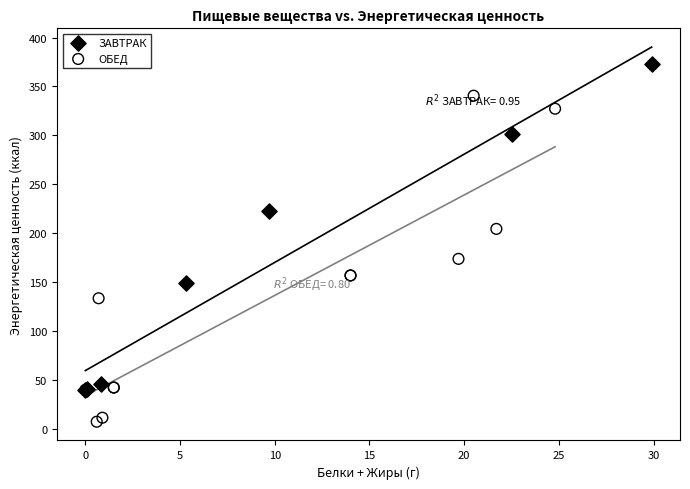

Which series contains the lowest Y value?

ОБЕД